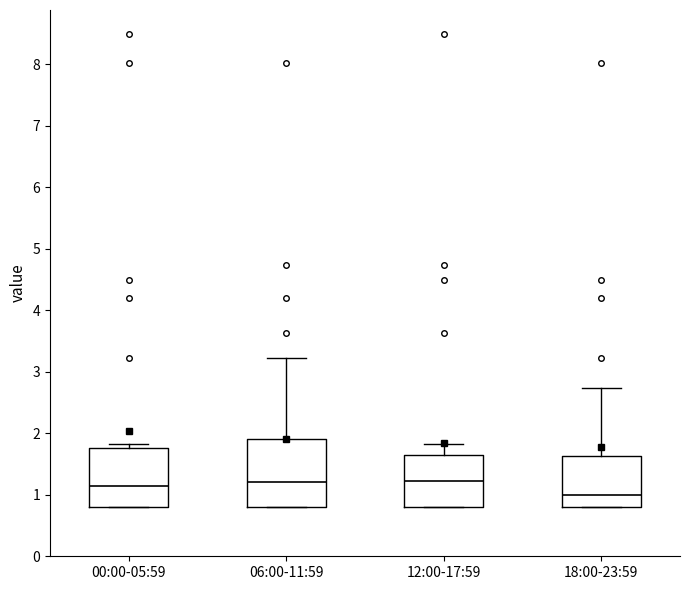

Where is the upper edge of the box for 00:00-05:59 on the y-axis? The values are not printed on the chart, so give them approximately, as read against the axis.

1.8